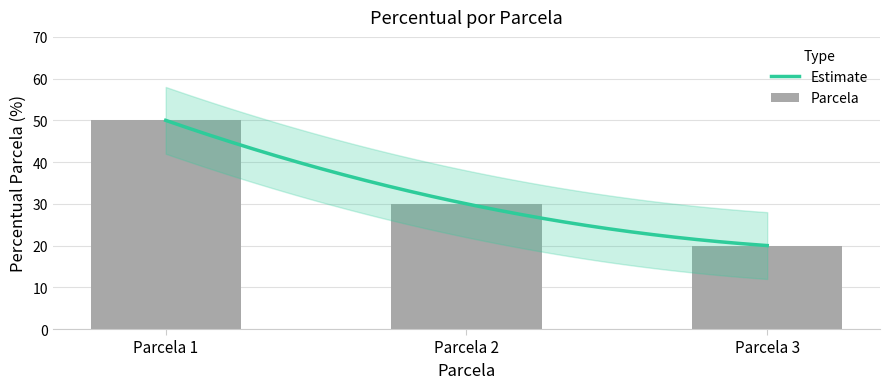

Reading left to right, transcribe all the data shown in this chart.

50	30	20